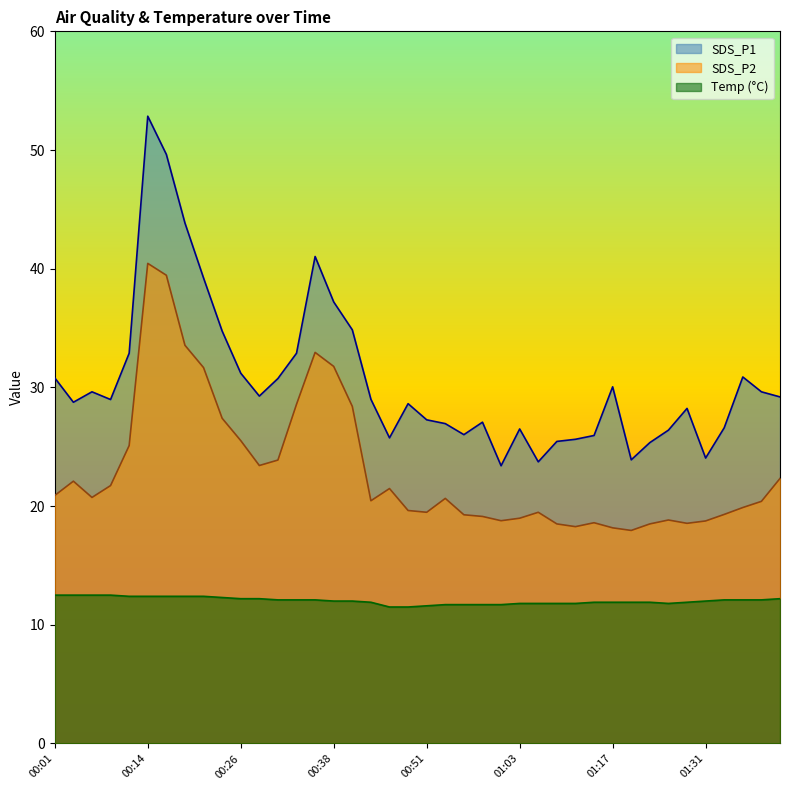

What is the total value across all series at 01:31?

54.8